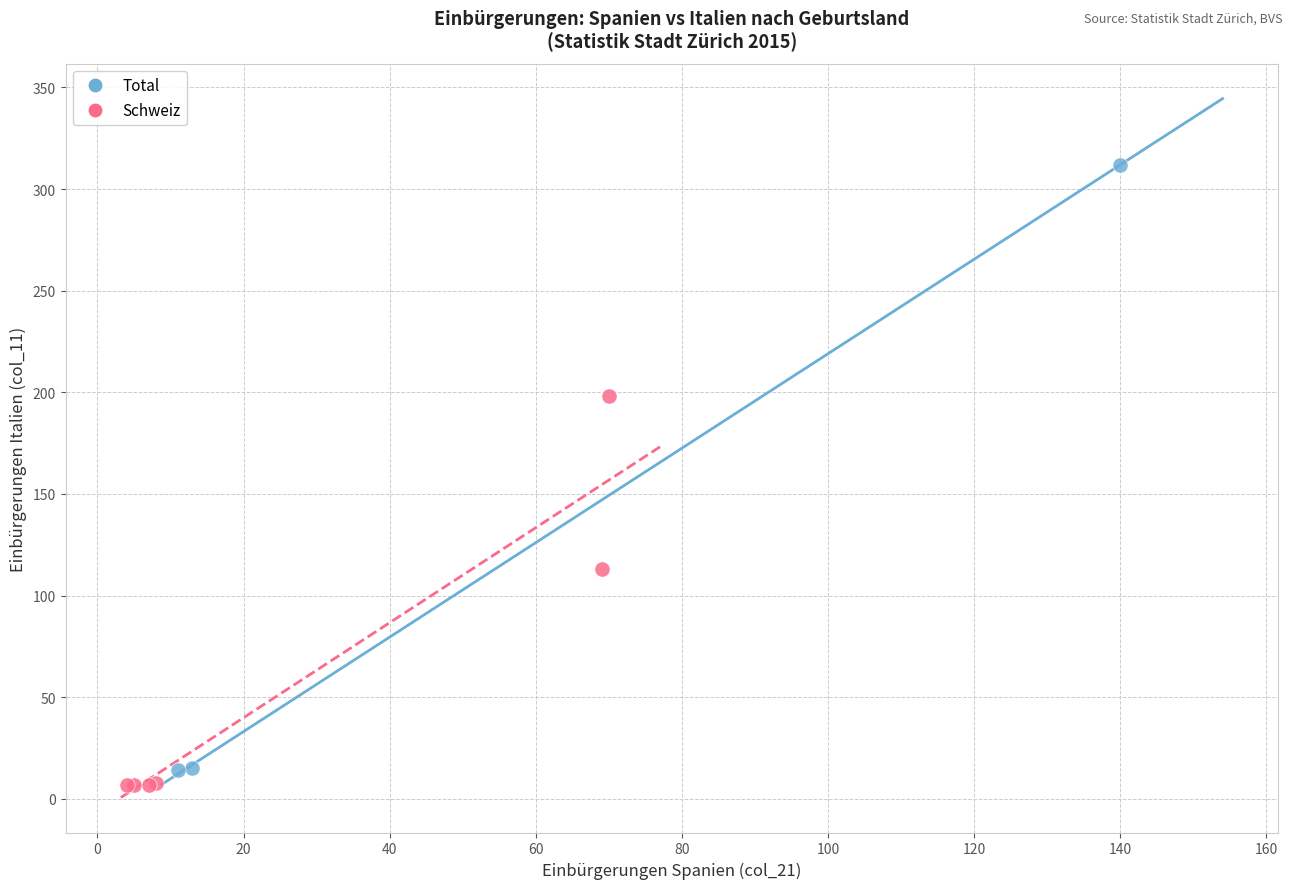

Which series reaches the maximum Y coordinate?

Total